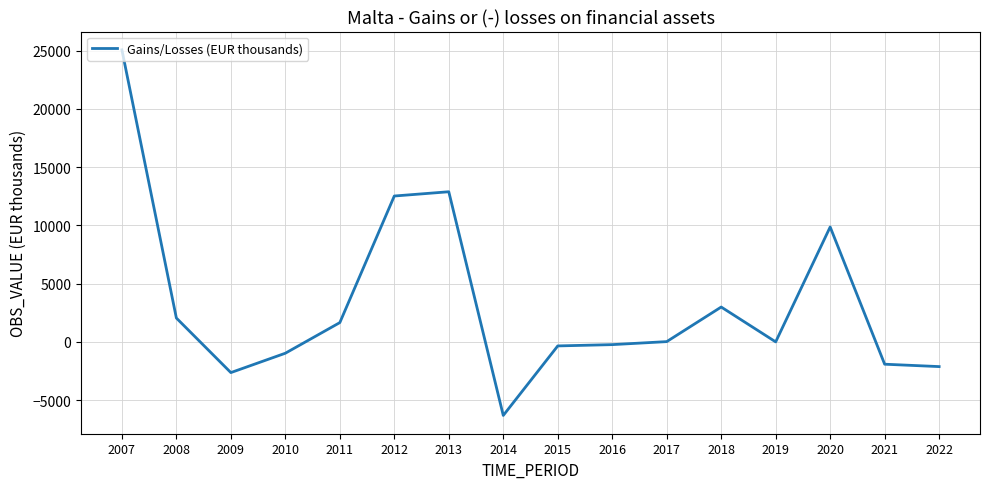

How many lines are shown in the chart?

1